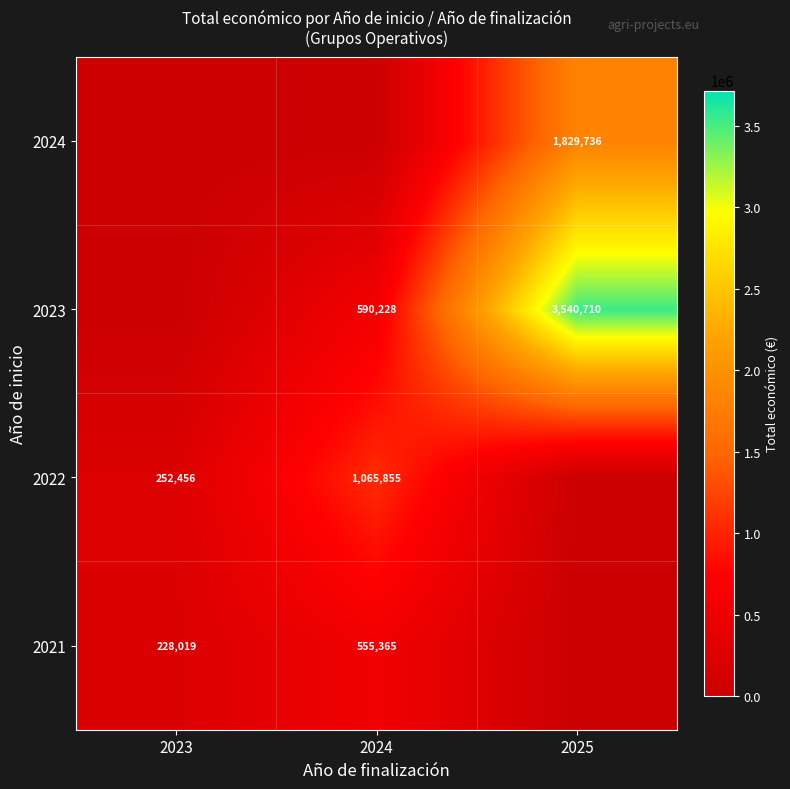

What is the sum of the 2023 values at 2024 and 2025?

4130938